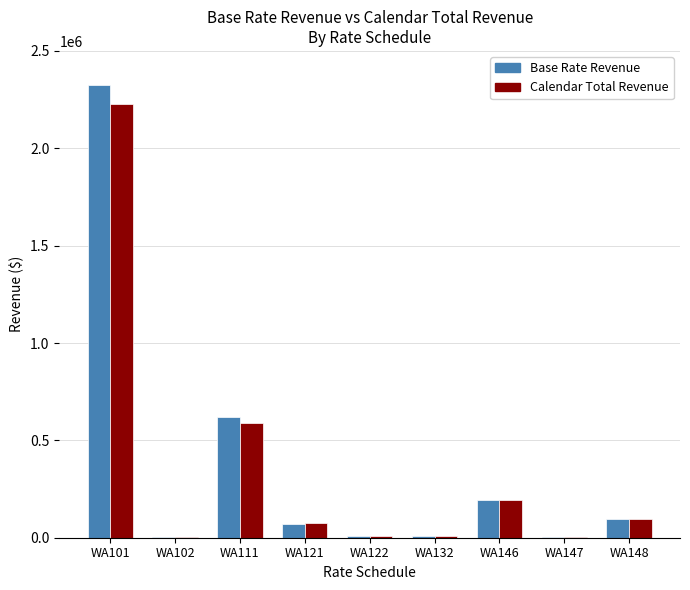

Is it true that Calendar Total Revenue equals 193480.4 at WA146?

True